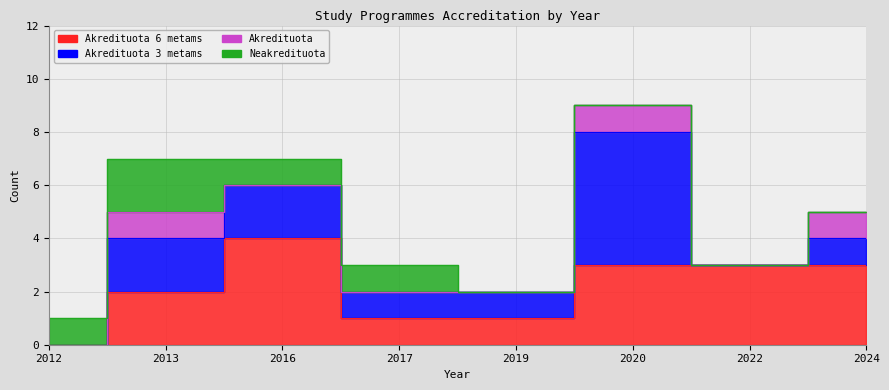

What is the value of the Akredituota 3 metams point at the 6th from the left?

5